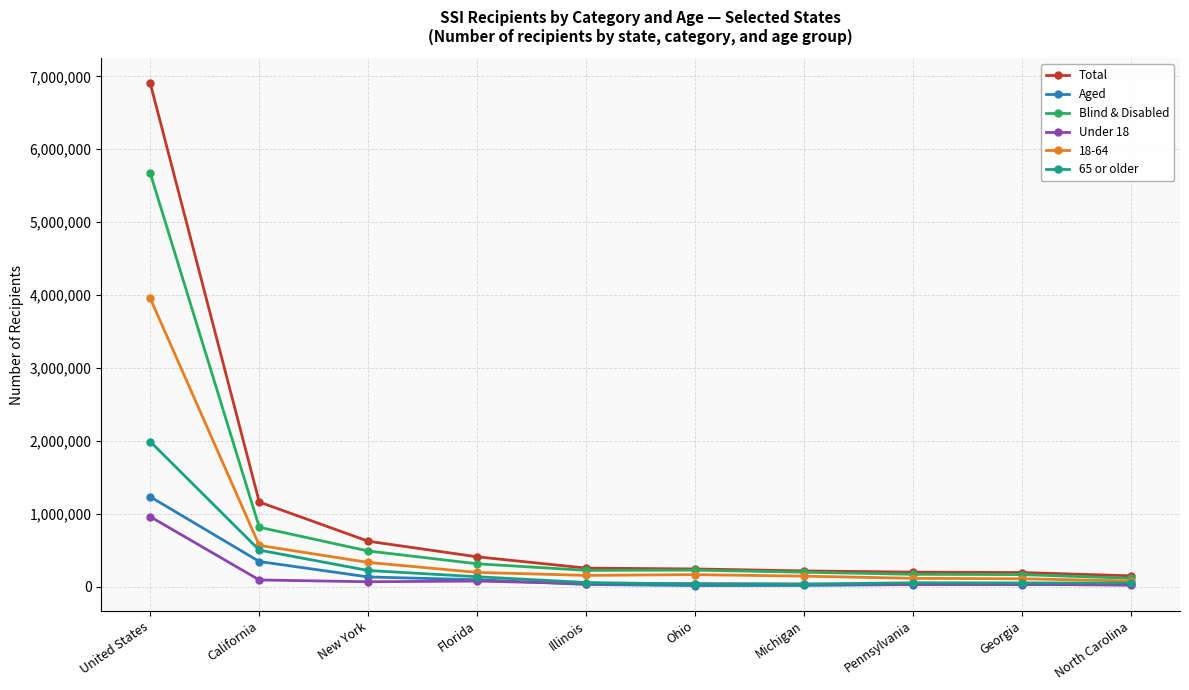

At which category is the sum across all series the highest?

United States